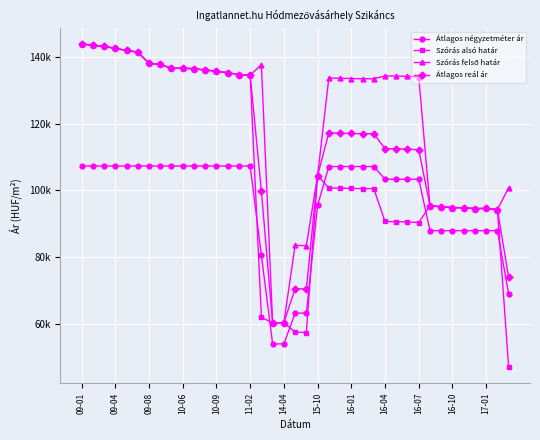

What is the label of the 8th point from the right?

31